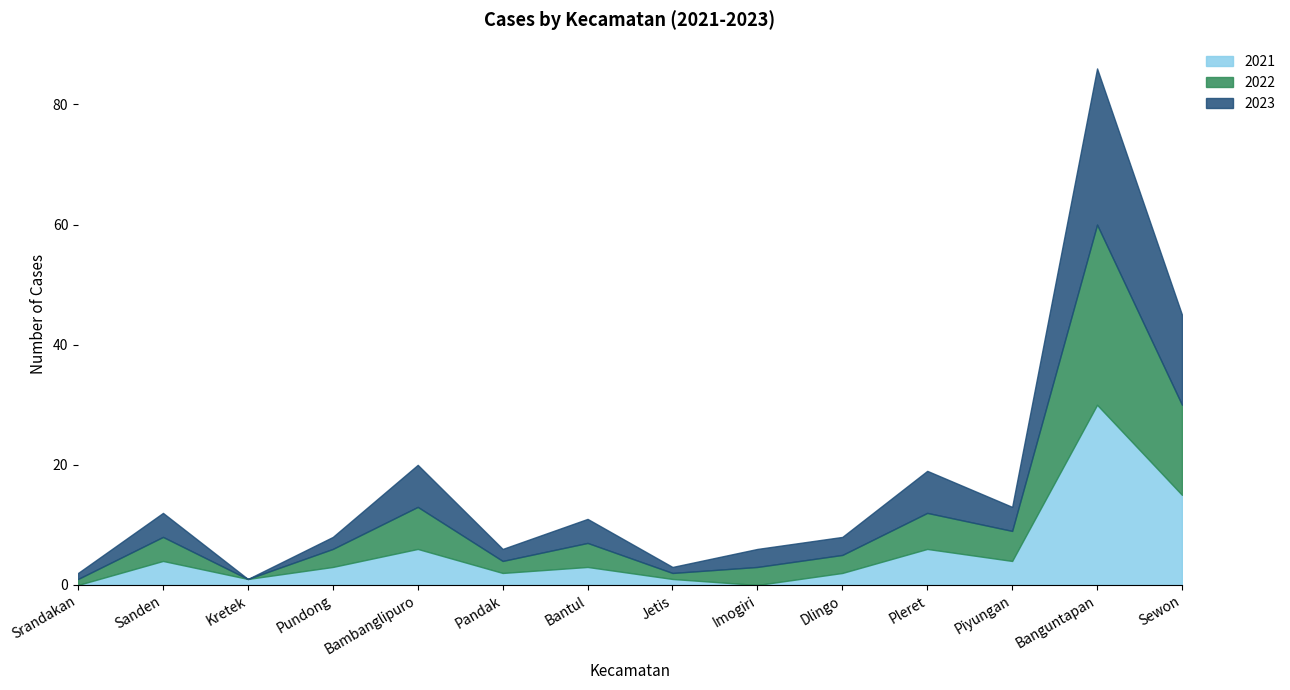

What is the total value across all series at Sewon?

45